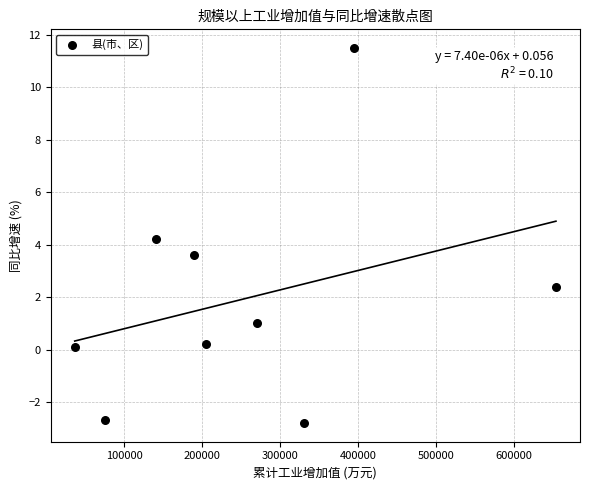

What is the average Y value?

1.9